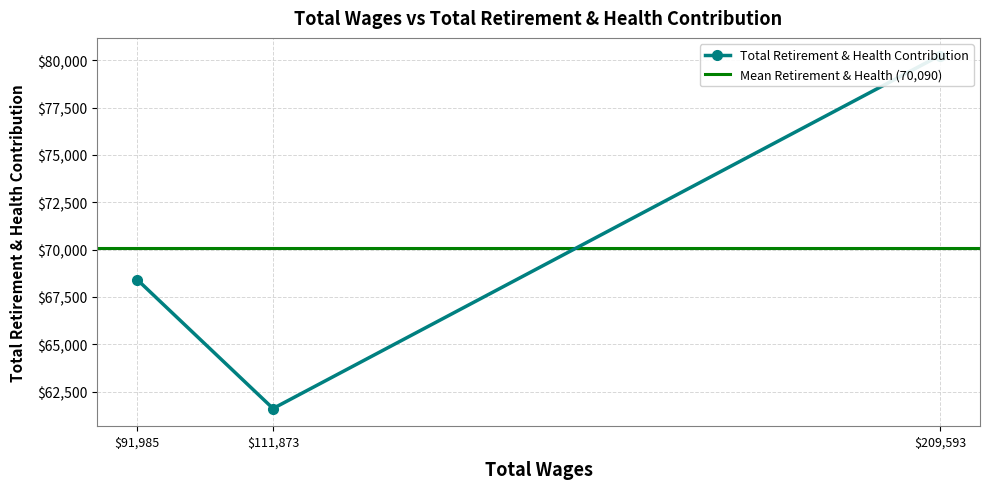

Is it true that the value at 209593.0 is 80254?

True